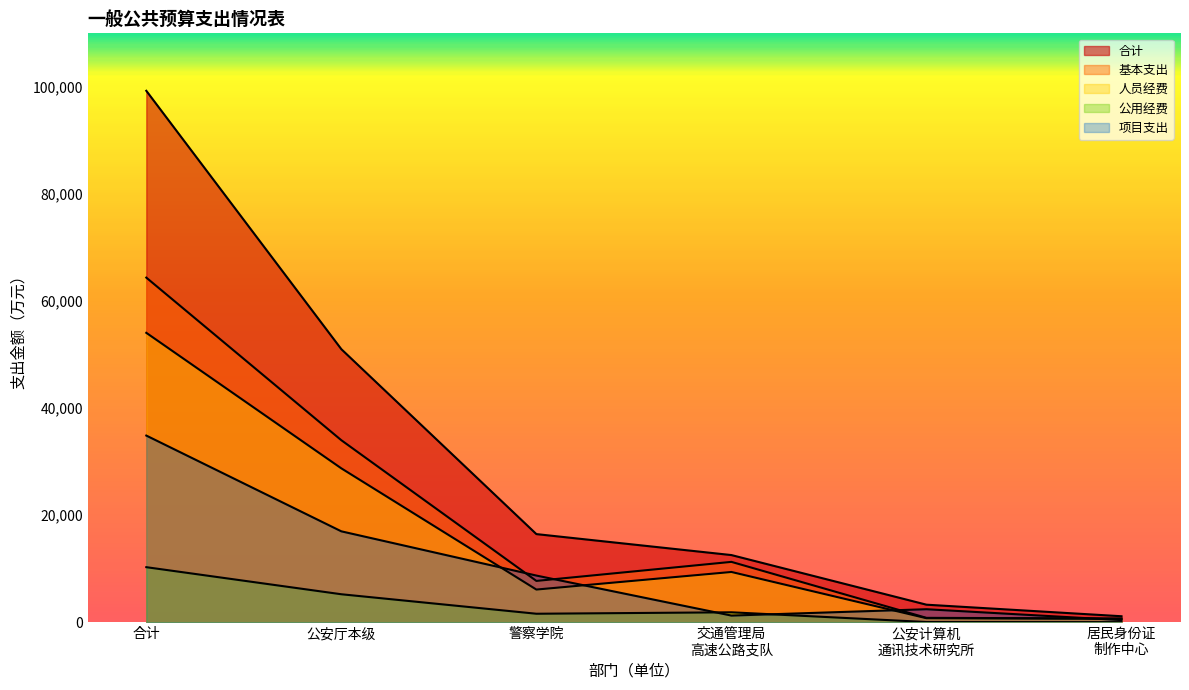

What is the sum of all 人员经费 values?

99831.6